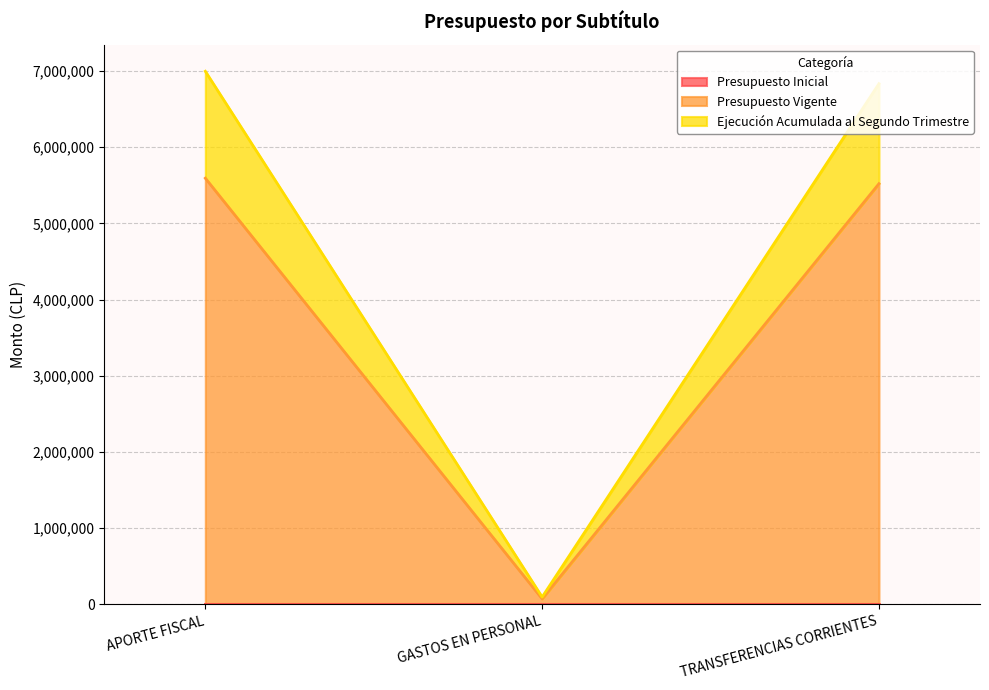

Reading right to left, extract all data points from this chart.

Presupuesto Vigente: TRANSFERENCIAS CORRIENTES=5520000	GASTOS EN PERSONAL=72000	APORTE FISCAL=5592000
Ejecución Acumulada al Segundo Trimestre: TRANSFERENCIAS CORRIENTES=6832037	GASTOS EN PERSONAL=95400	APORTE FISCAL=6995000